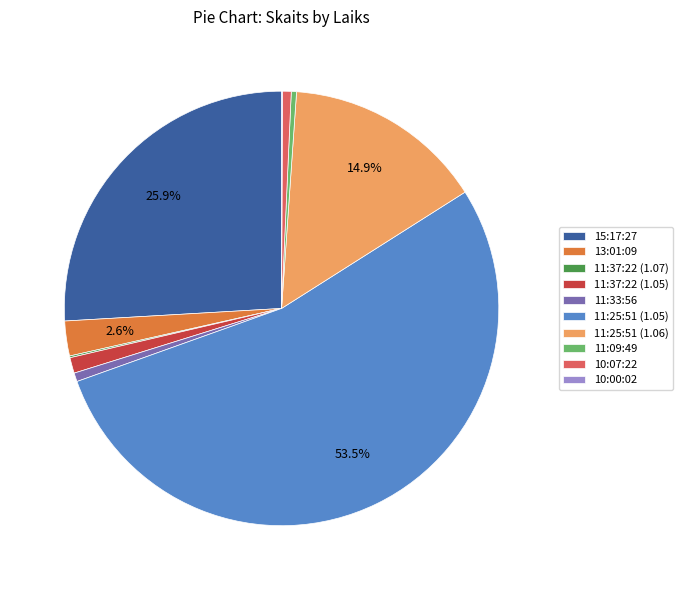

To the nearest percent, what is the average slice percentage?

10%